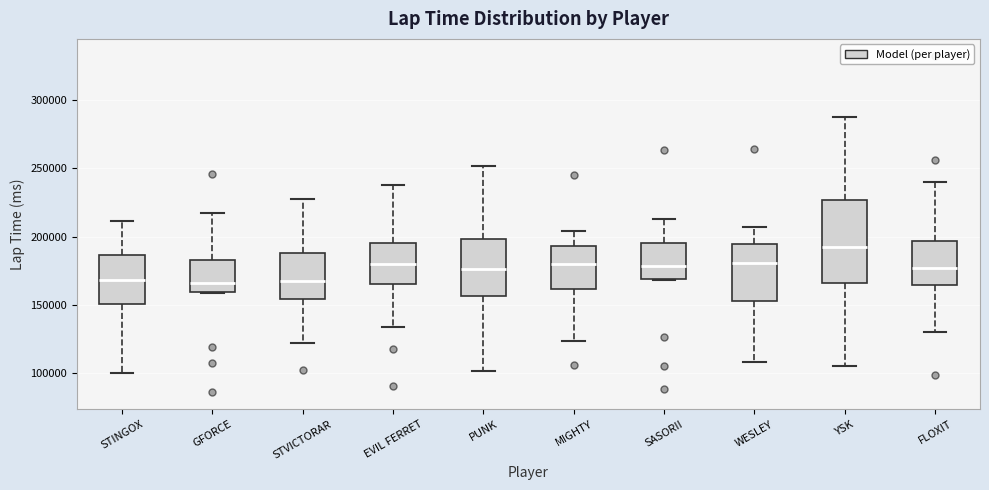

Which box has the highest median line?

YSK